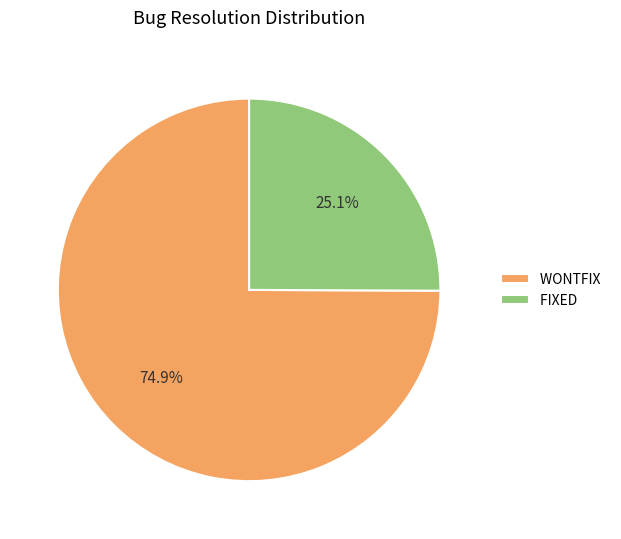

To the nearest percent, what is the average slice percentage?

50%